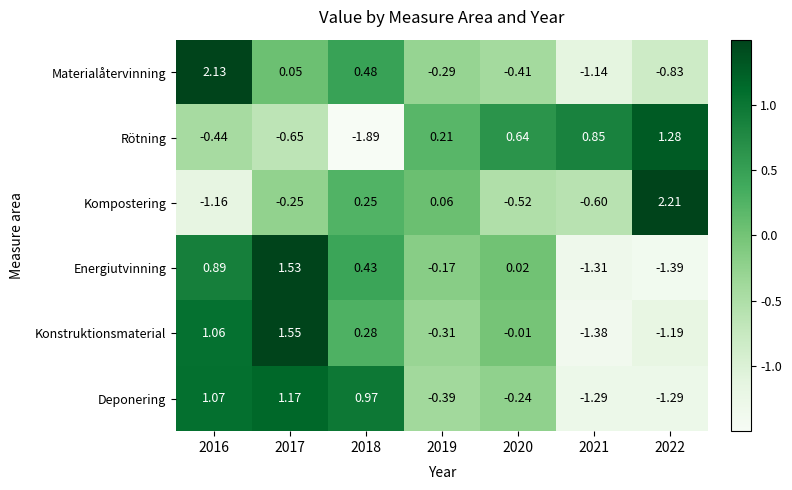

Which series has the largest range (max minus min)?

Kompostering